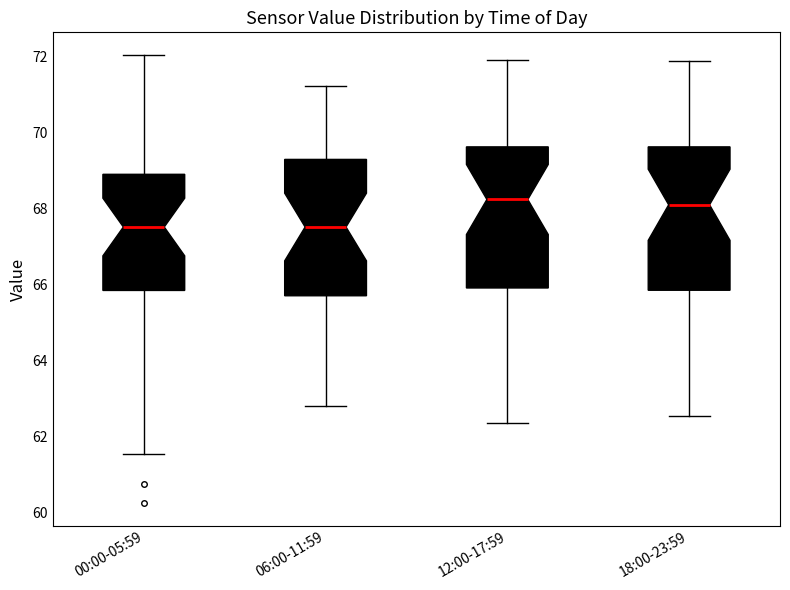

Where is the upper edge of the box for 12:00-17:59 on the y-axis? The values are not printed on the chart, so give them approximately, as read against the axis.

69.6